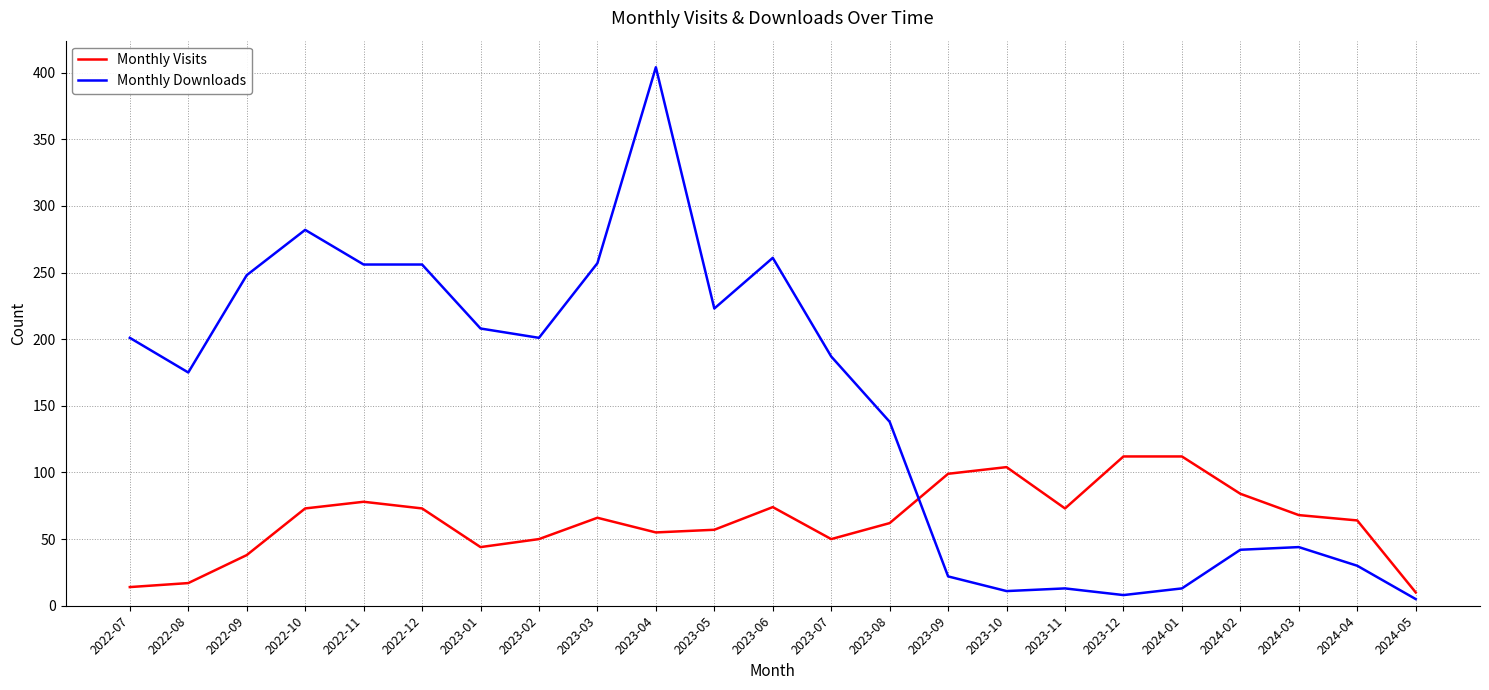

What is the average value of the Monthly Downloads series?

152